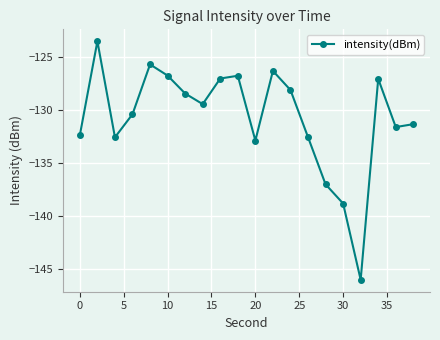

What is the maximum value shown in the chart?

-123.5